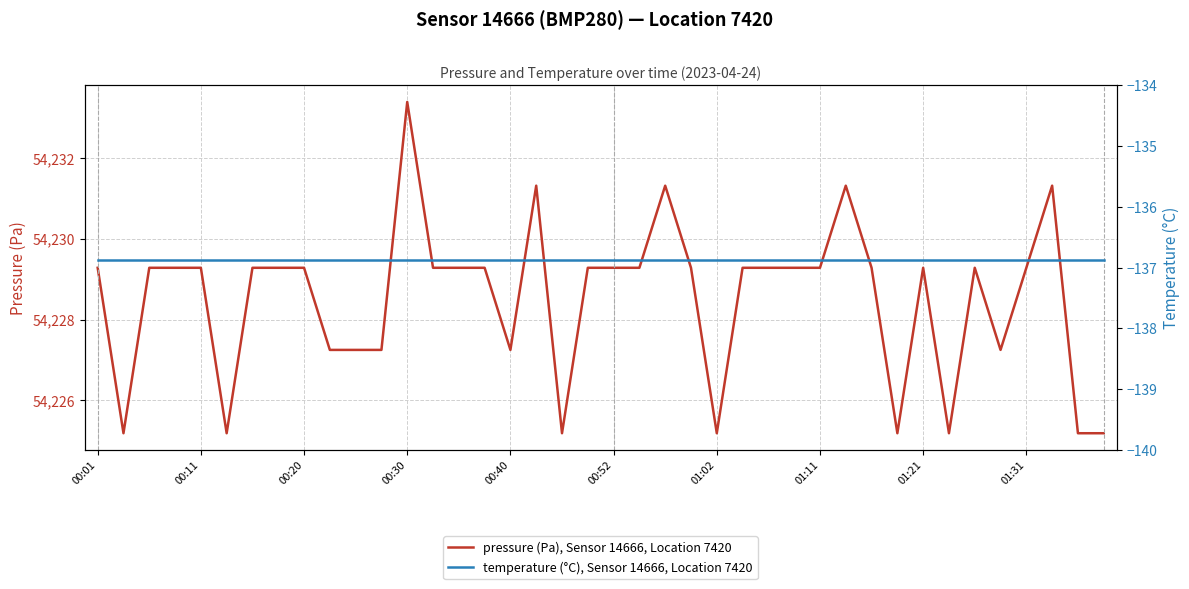

Which category has the highest value in the pressure (Pa), Sensor 14666, Location 7420 series?

00:30